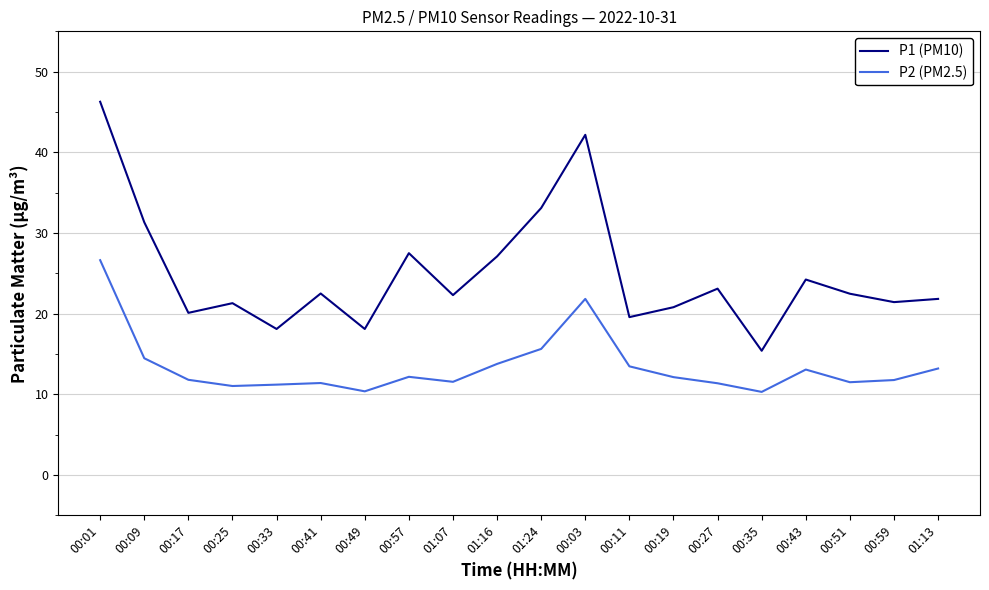

Which series changed the most between 00:57 and 01:07?

P1 (PM10)